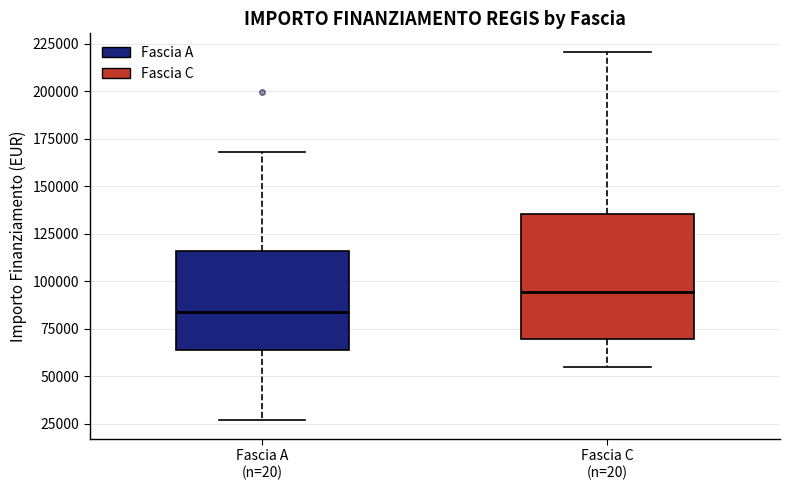

Reading left to right, transcribe this box plot: for each box, give where its median line is, the range the box spans, and where its two whiskers end, as read against the y-axis. The values are not printed on the chart, so give them approximately, as read against the axis.

Fascia A (n=20): median 85000, box 65000 to 115000, whiskers 25000 to 170000
Fascia C (n=20): median 95000, box 70000 to 135000, whiskers 55000 to 220000